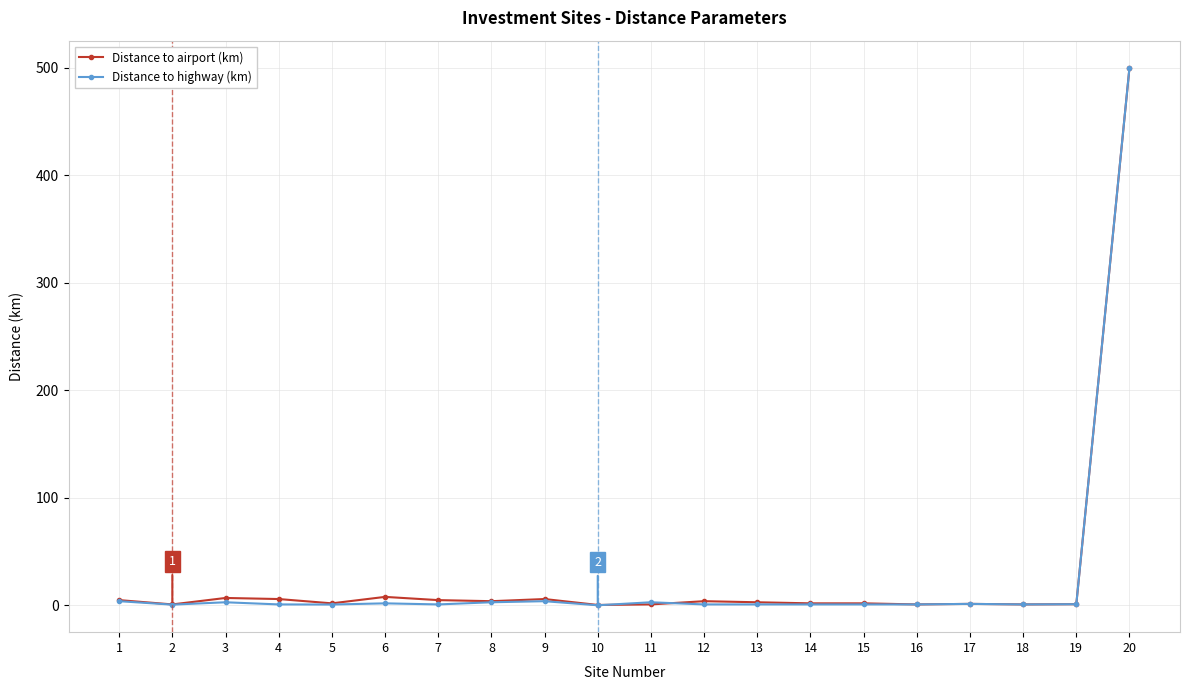

At which category is the sum across all series the highest?

20